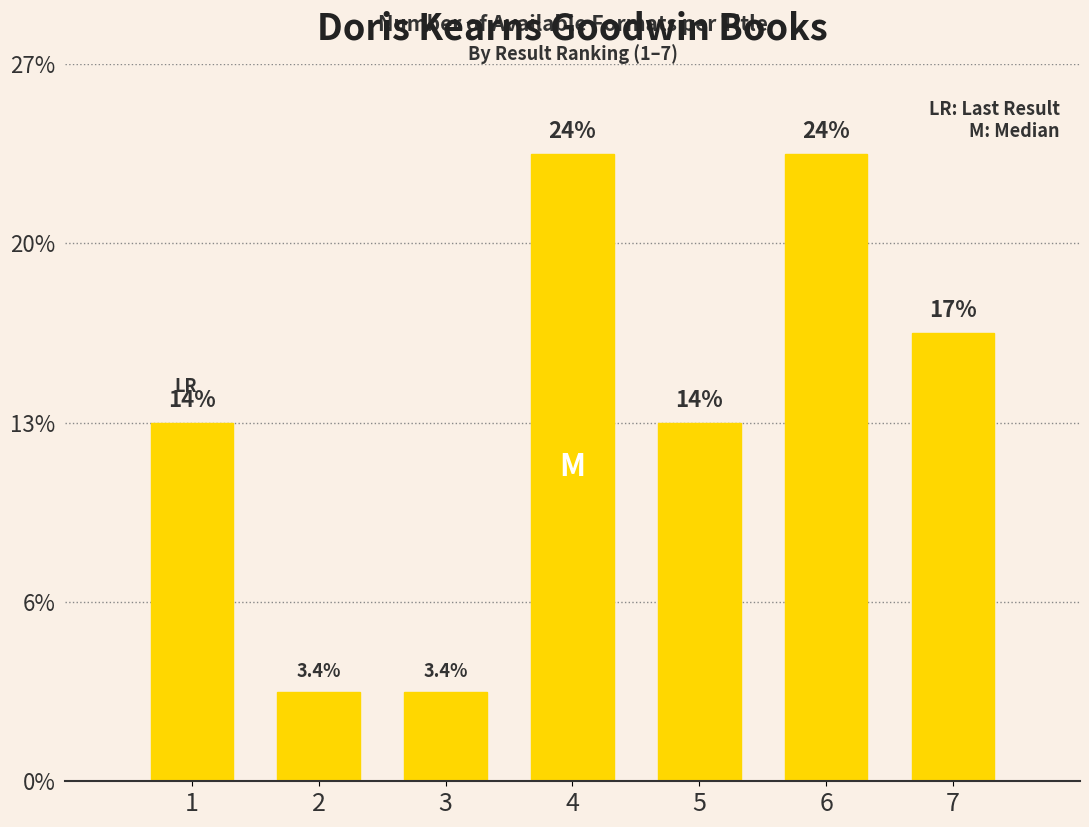

True or false: the data shows 3 at 1.

False